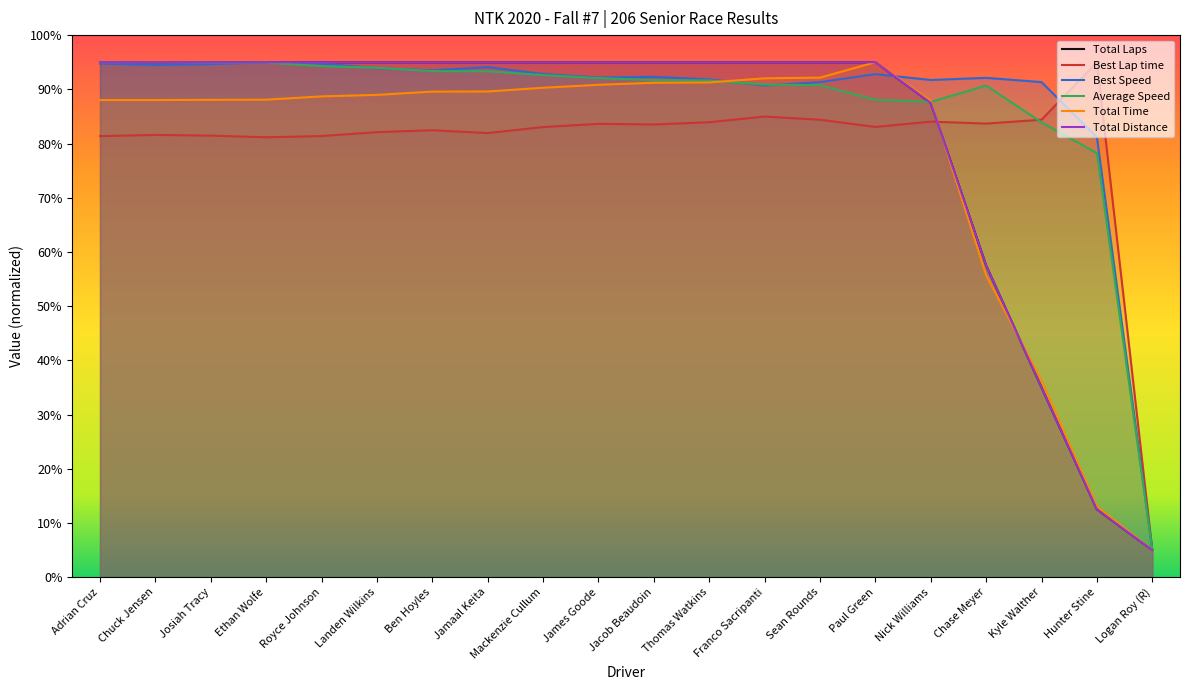

Which series has the largest range (max minus min)?

Total Laps